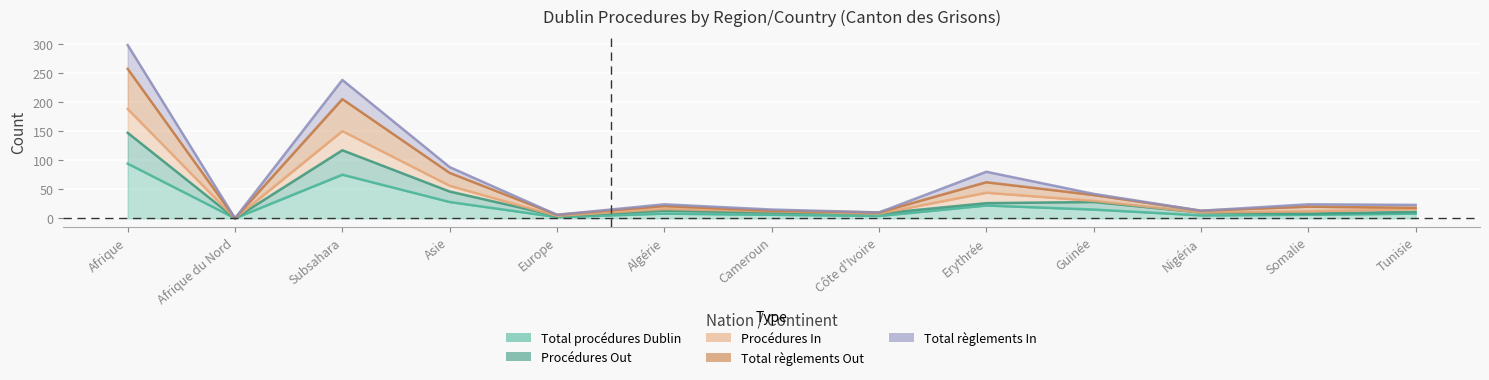

True or false: Total procédures Dublin and Procédures Out intersect in this chart.

False